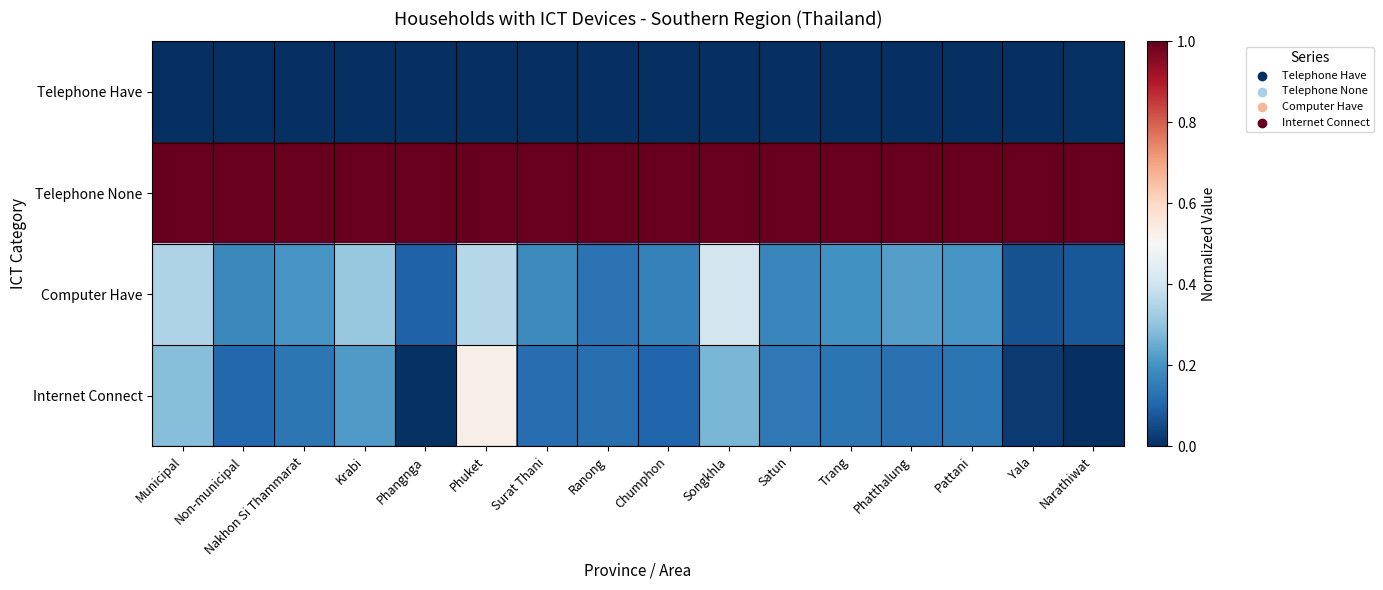

Which series changed the most between Nakhon Si Thammarat and Yala?

Computer Have